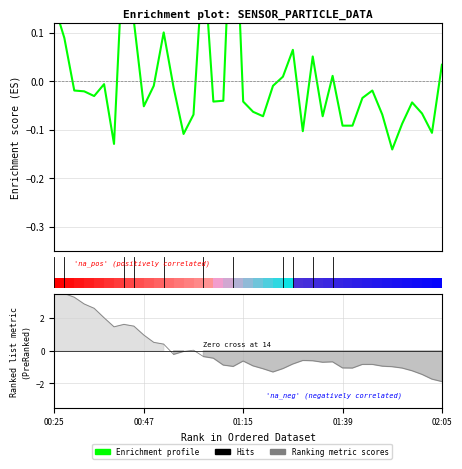

What is the difference between the maximum and minimum values in the Ranking metric scores series?

5.5